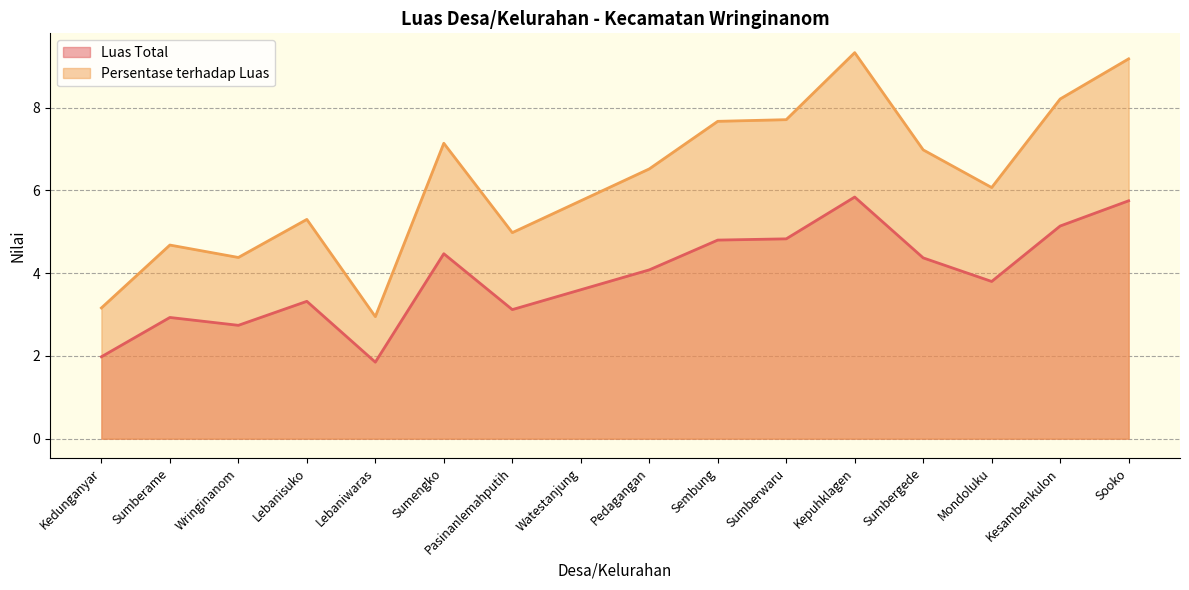

Reading left to right, extract all data points from this chart.

Luas Total: 2.0	2.9	2.7	3.3	1.9	4.5	3.1	3.6	4.1	4.8	4.8	5.8	4.4	3.8	5.1	5.8
Persentase terhadap Luas: 3.2	4.7	4.4	5.3	3.0	7.1	5.0	5.8	6.5	7.7	7.7	9.3	7.0	6.1	8.2	9.2